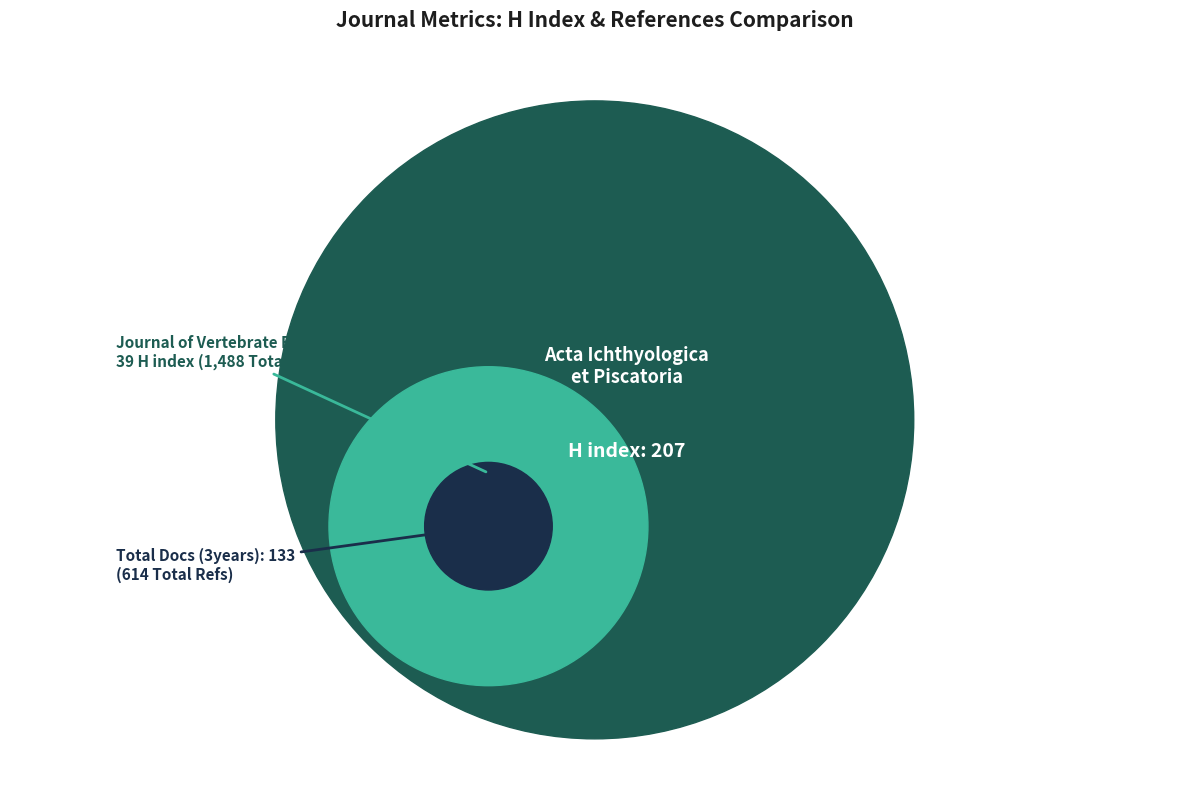

What percentage is the Journal of Vertebrate Biology slice, to the nearest percent?

16%